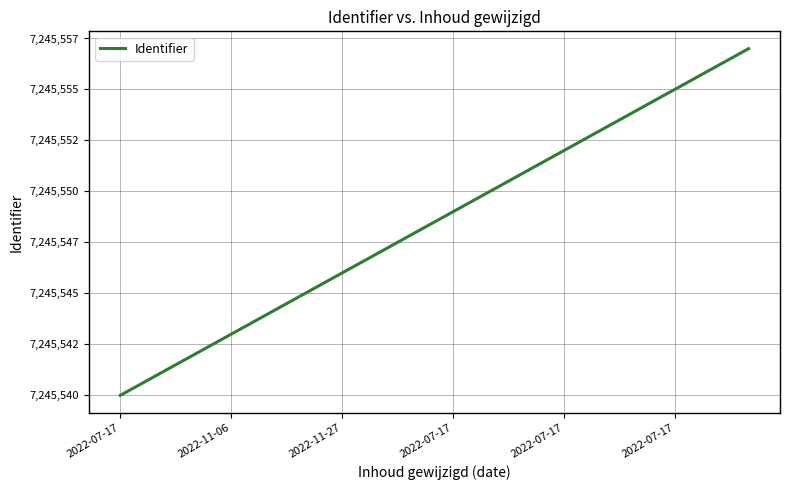

What is the maximum value shown in the chart?

7245557